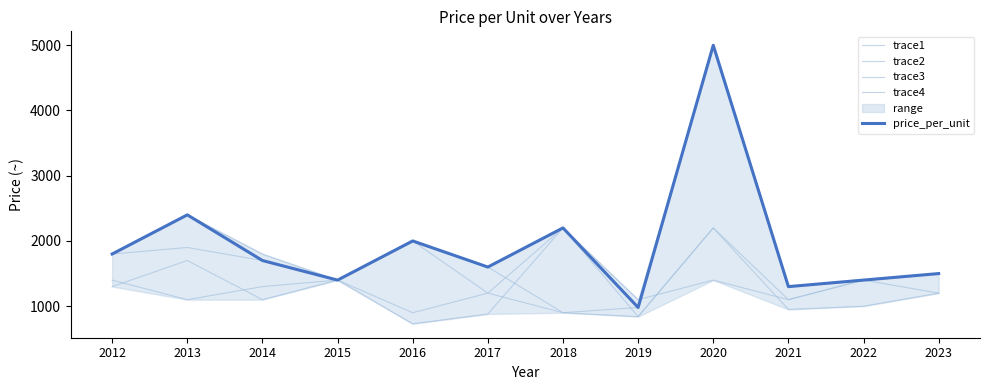

What is the difference between the second highest and minimum values in the trace1 series?

860